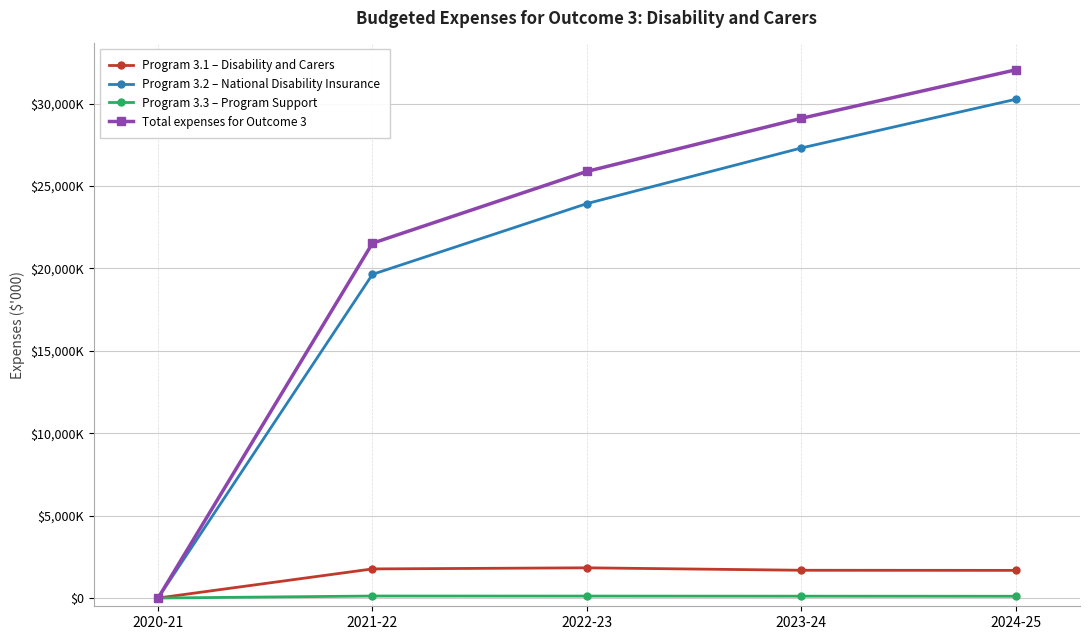

What is the label of the 2nd point from the right?

2023-24